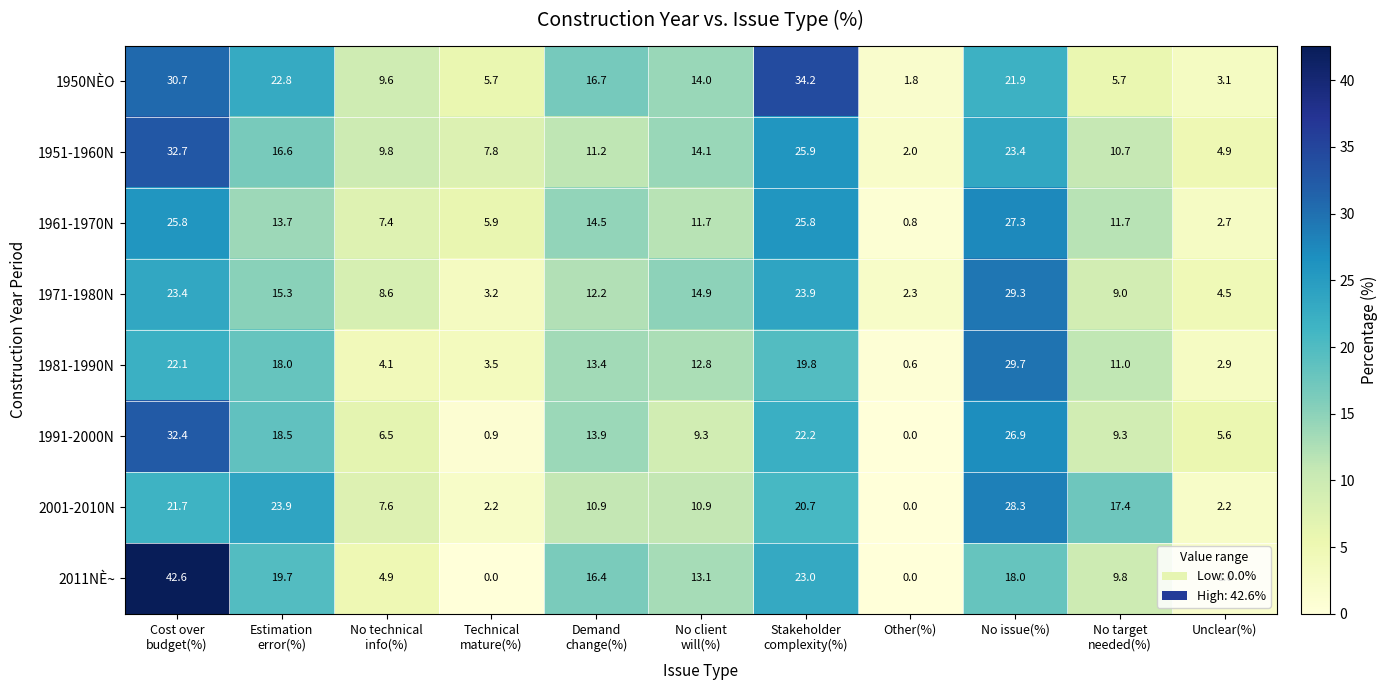

What is the difference between the maximum and second lowest values in the 1950NÈO series?

31.1